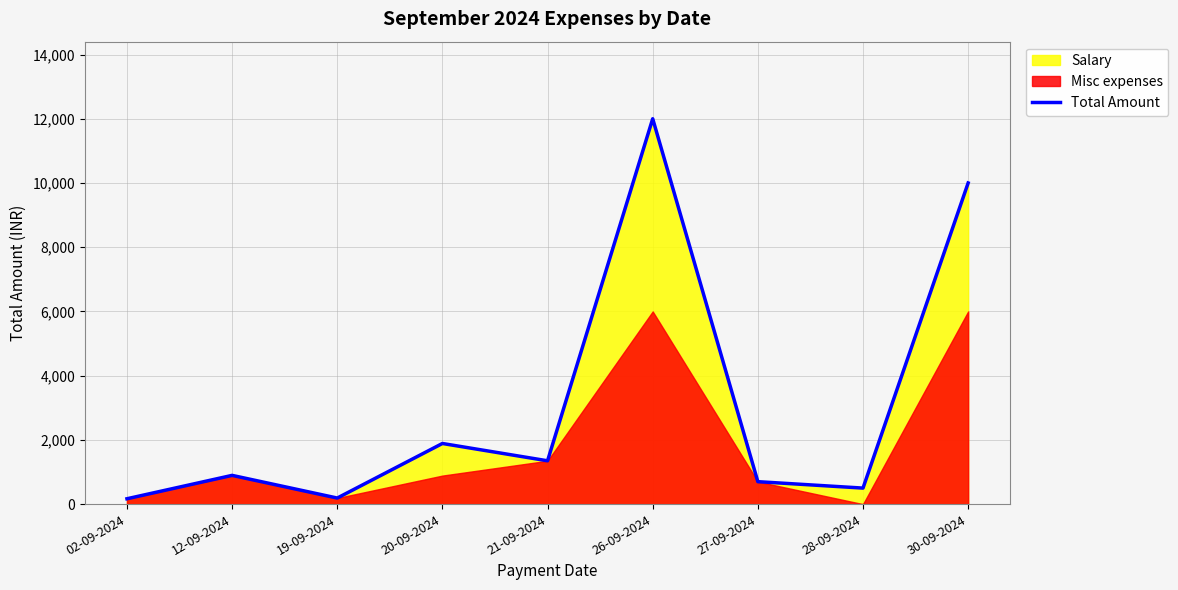

Reading left to right, list all the values displayed in this chart.

02-09-2024=168	12-09-2024=896	19-09-2024=190	20-09-2024=1889	21-09-2024=1350	26-09-2024=12000	27-09-2024=700	28-09-2024=500	30-09-2024=10000